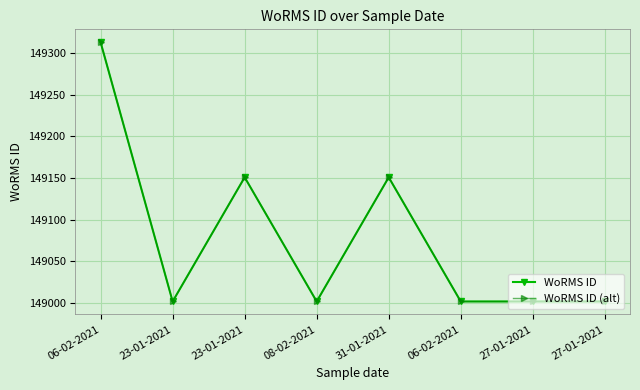

Where is WoRMS ID nearest to the value 149157?

23-01-2021